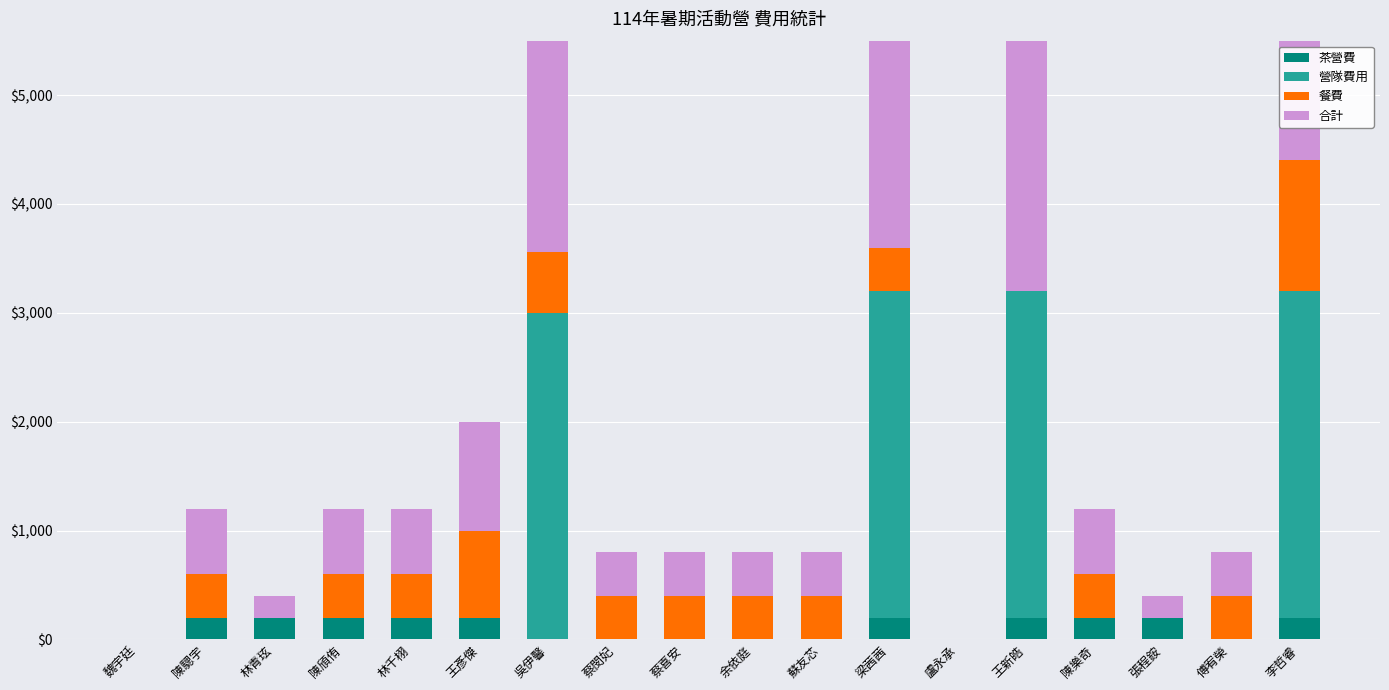

Count the number of categories in the chart.

18